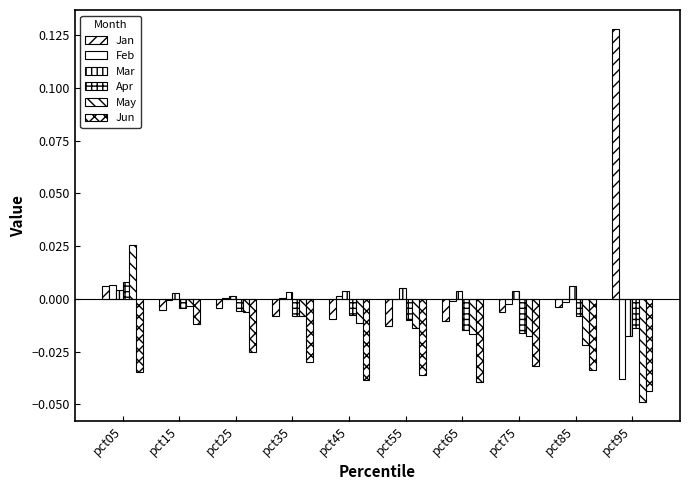

How many groups of bars are there?

10